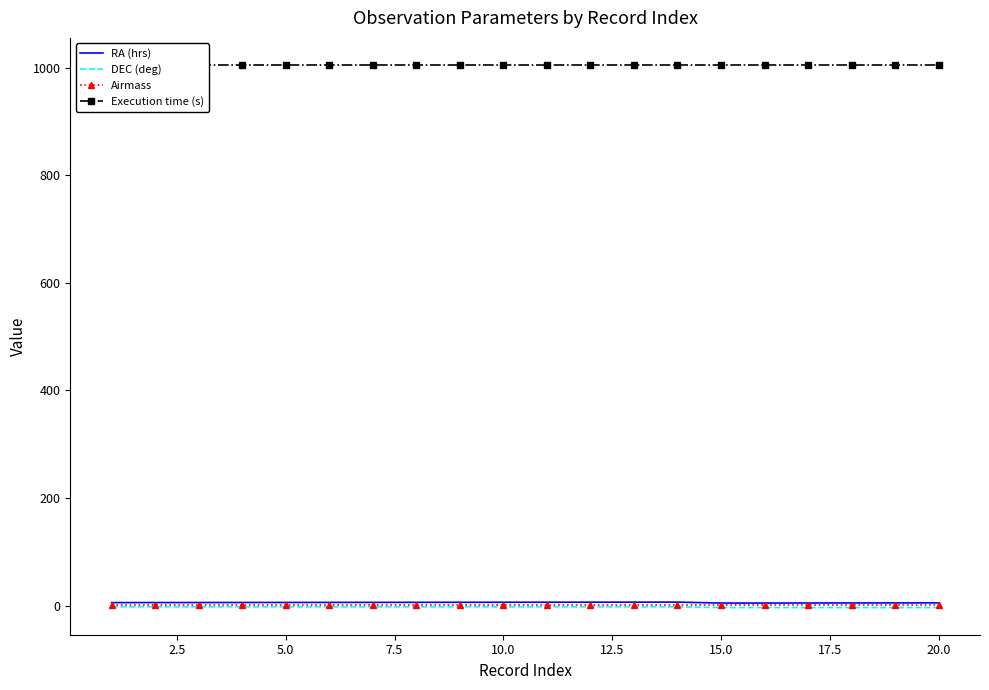

How many categories are shown in the chart?

20